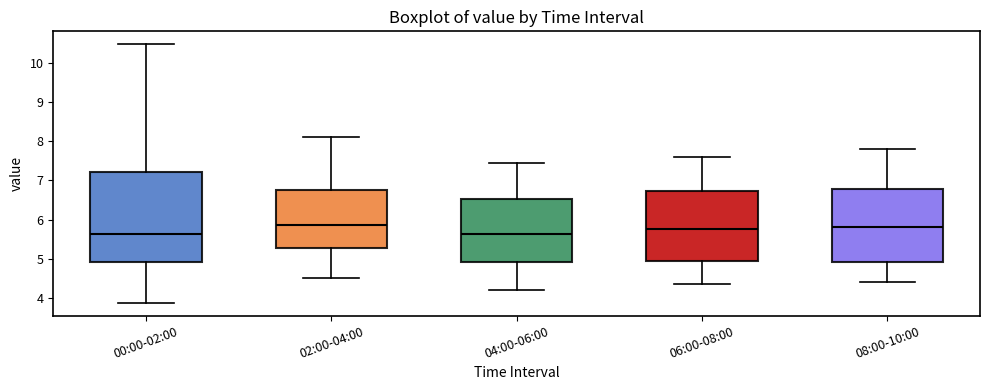

Where is the lower edge of the box for 00:00-02:00 on the y-axis? The values are not printed on the chart, so give them approximately, as read against the axis.

4.9